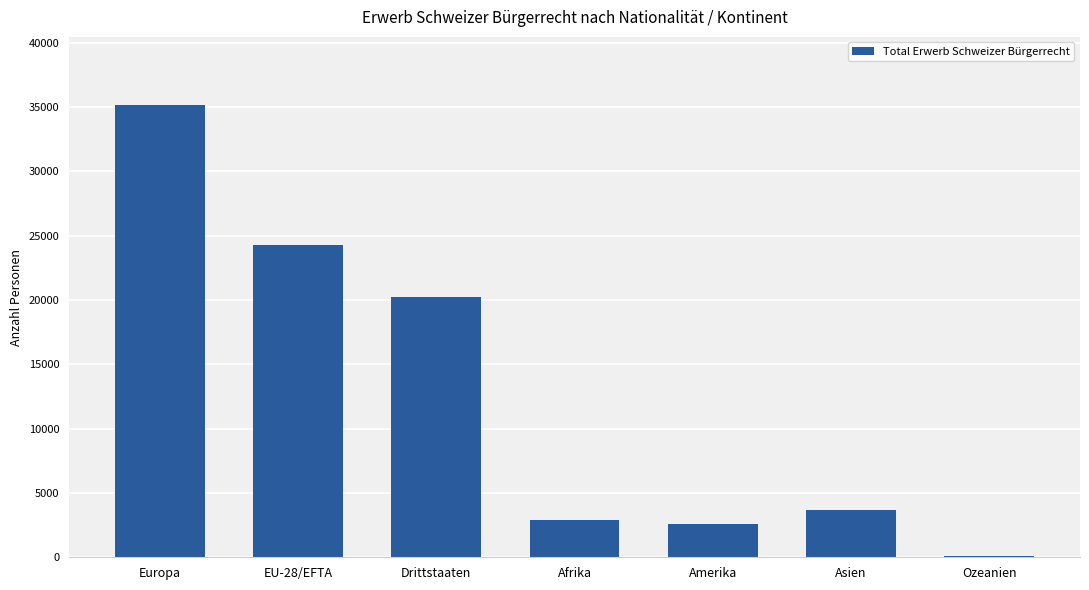

What is the difference between the values at Drittstaaten and Amerika?

17625